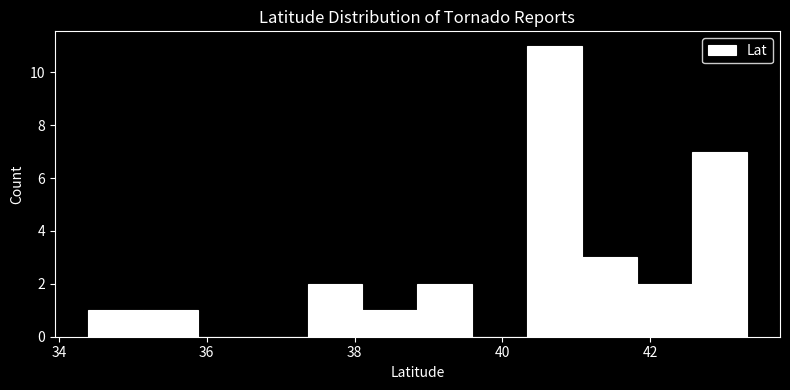

Around what value on the x-axis is the tallest bar? Give the approximate position of its centre, as read against the axis.

40.8